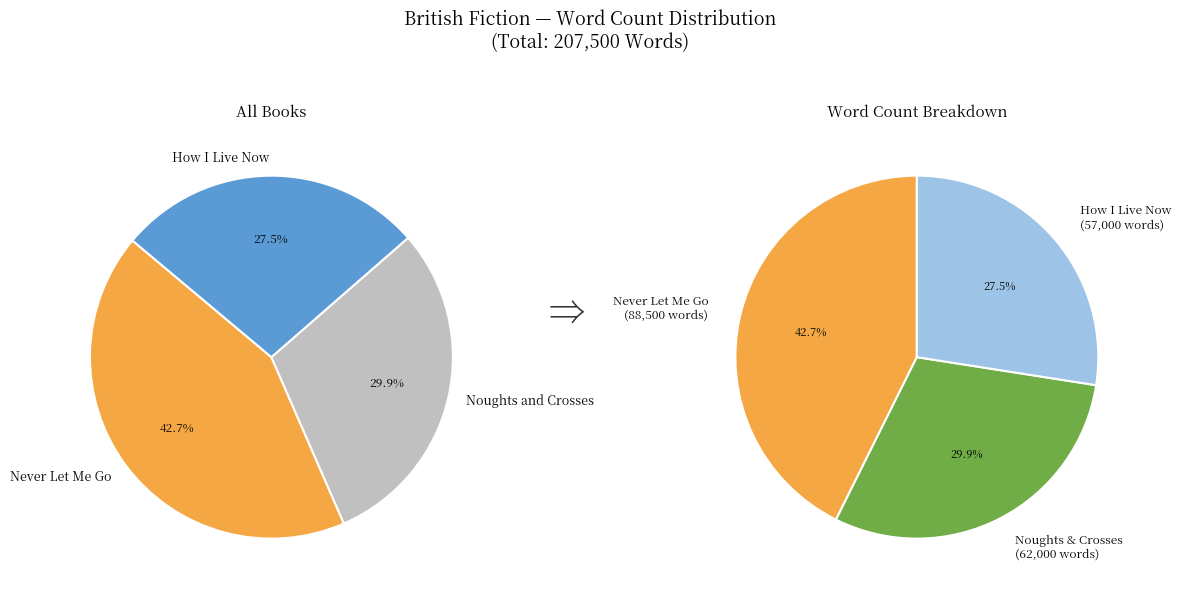

Do How I Live Now and Noughts and Crosses together represent more than half of the pie?

Yes